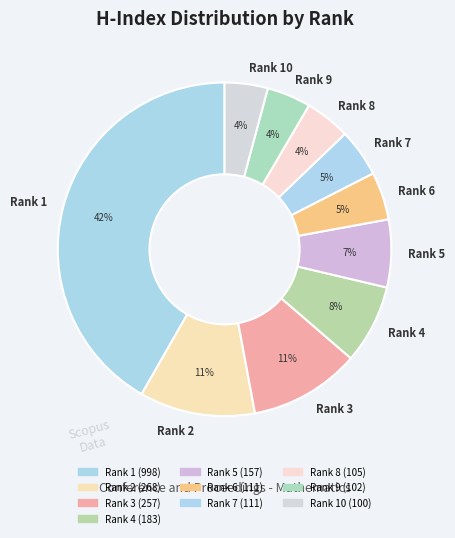

Count the number of slices in the pie.

10